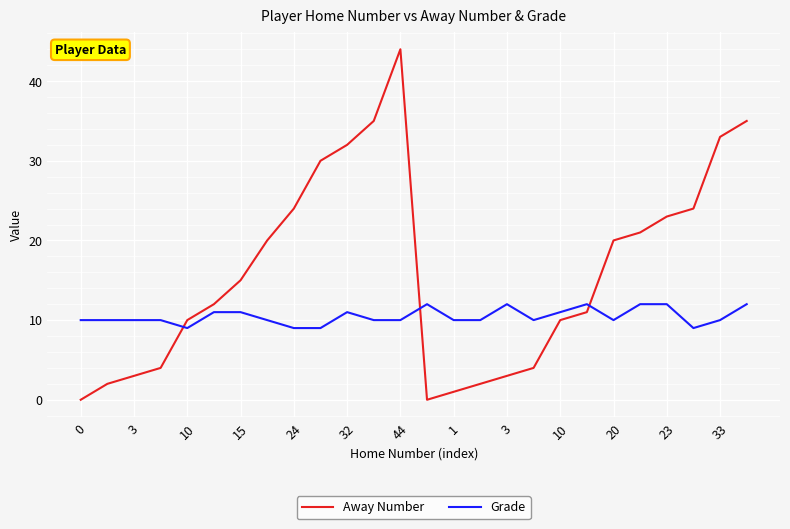

What is the maximum value for Grade?

12